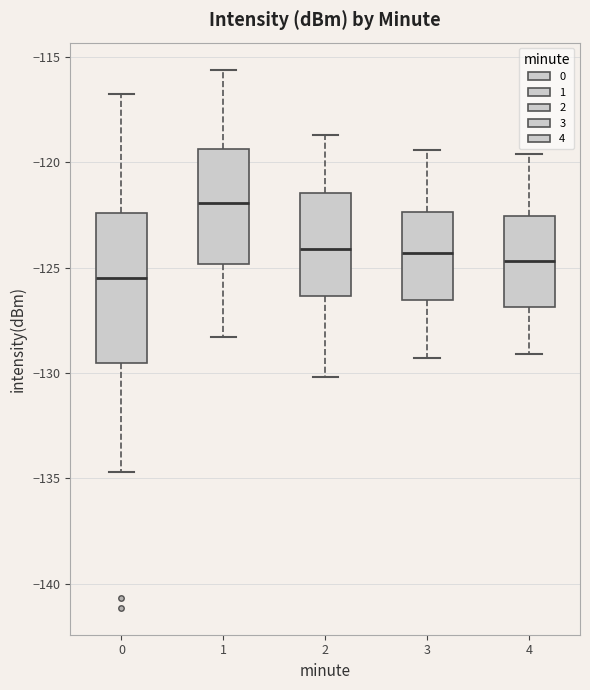

Which box's median line is the highest?

1